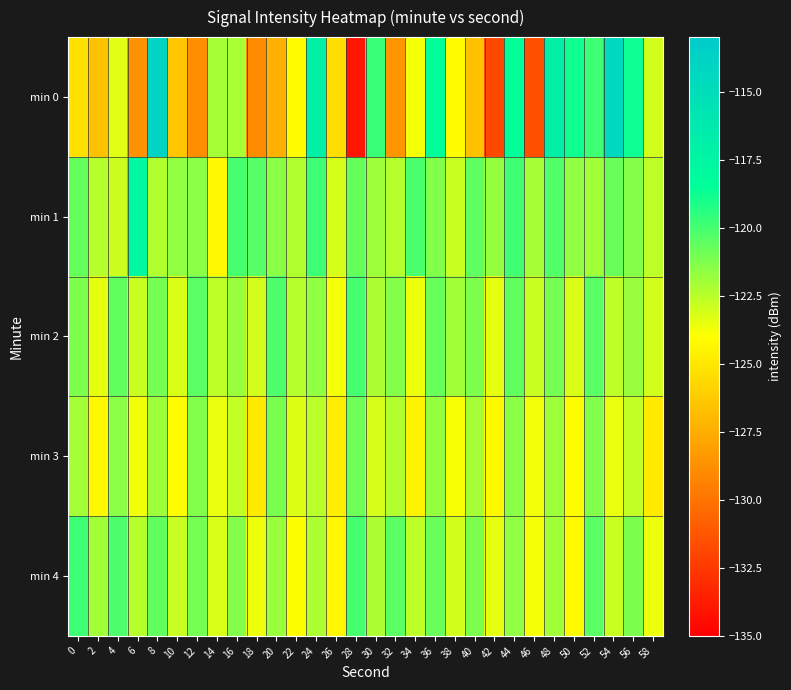

Which label corresponds to the largest value in the chart?

8